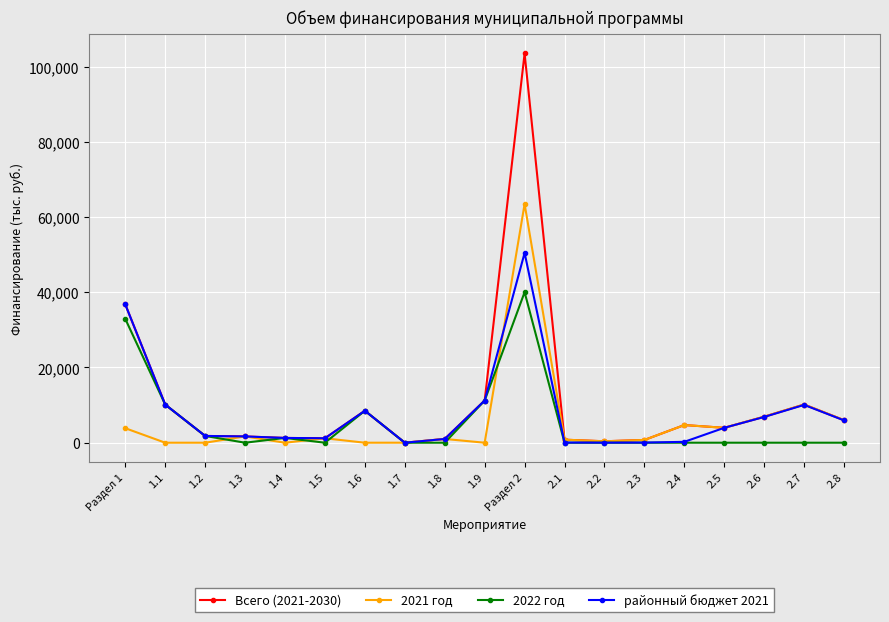

True or false: 2021 год has more than 0 points higher than both neighbors.

True